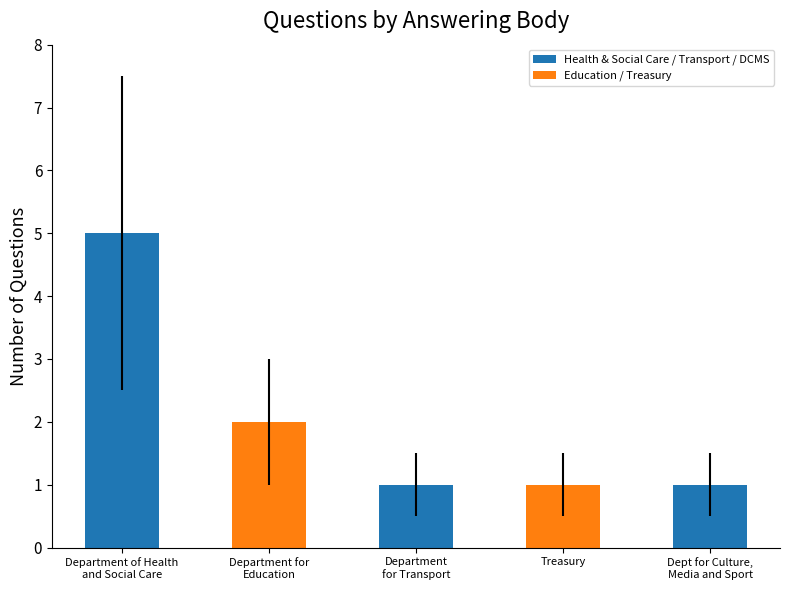

True or false: the data shows 1 at Department for
Education.

False